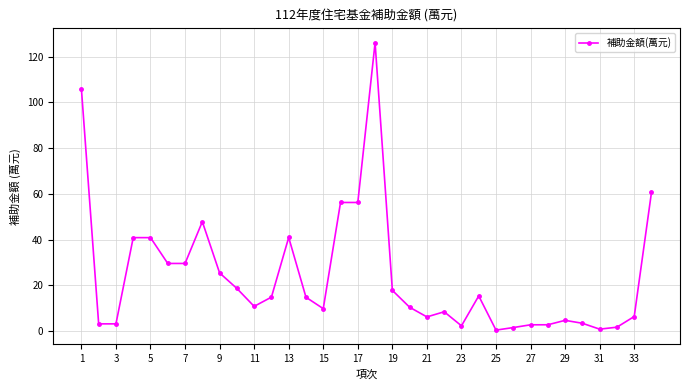

What is the greatest value displayed?

126.1